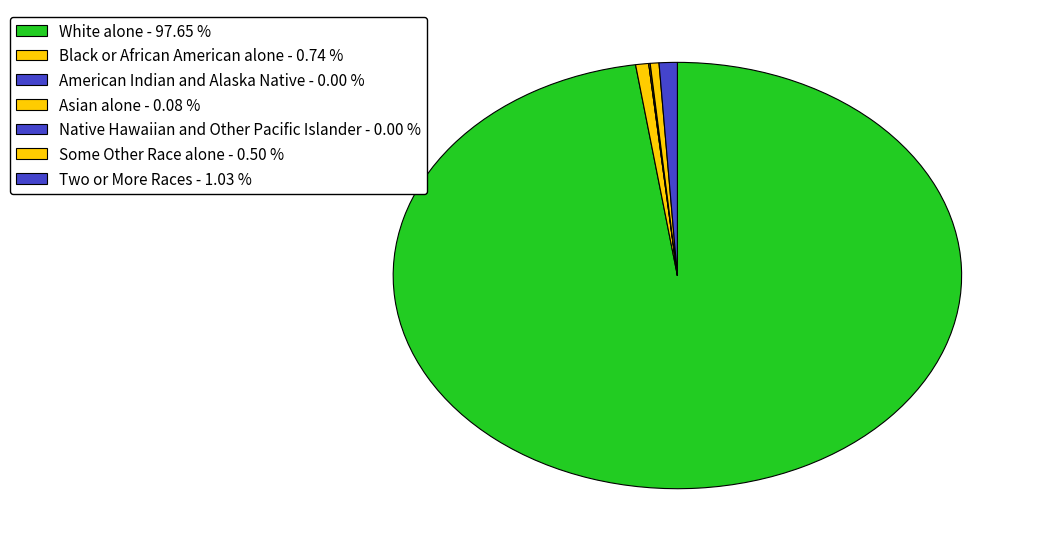

How much of the chart is everything except American Indian and Alaska Native?

100.0%